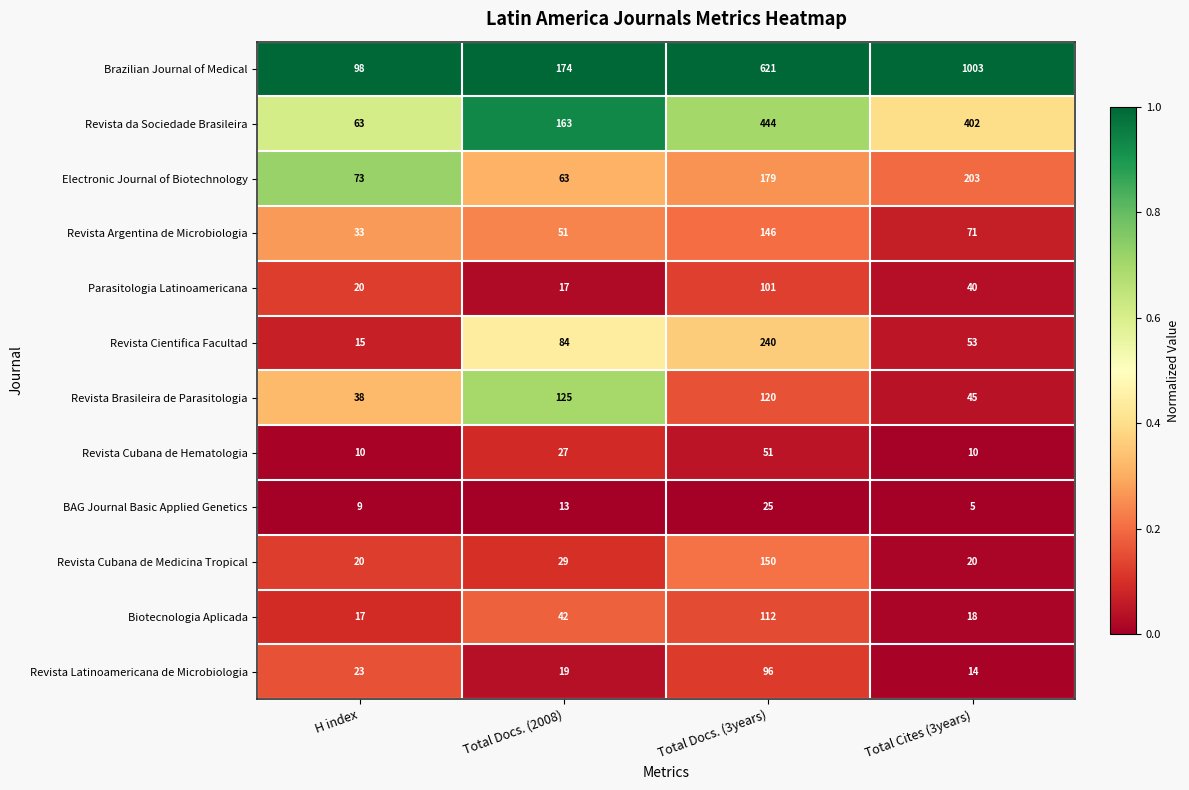

Which series has the largest total across all categories?

Brazilian Journal of Medical